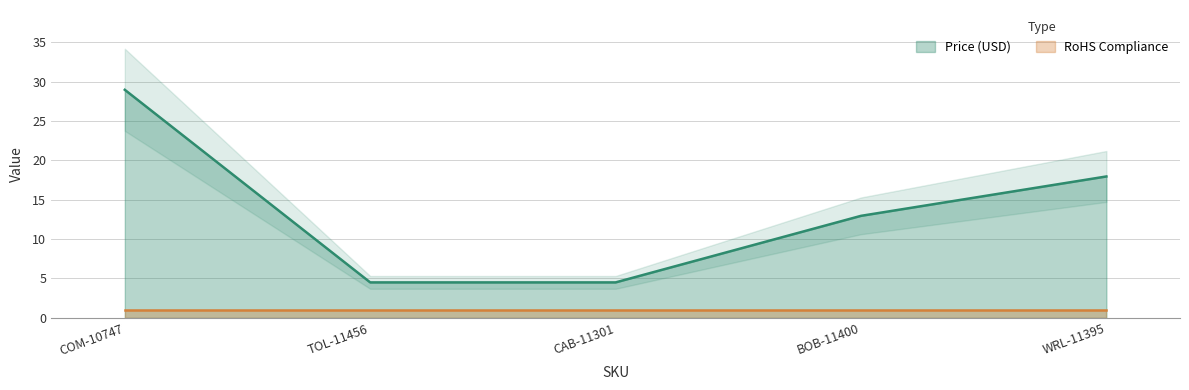

What is the label of the 3rd point from the right?

CAB-11301